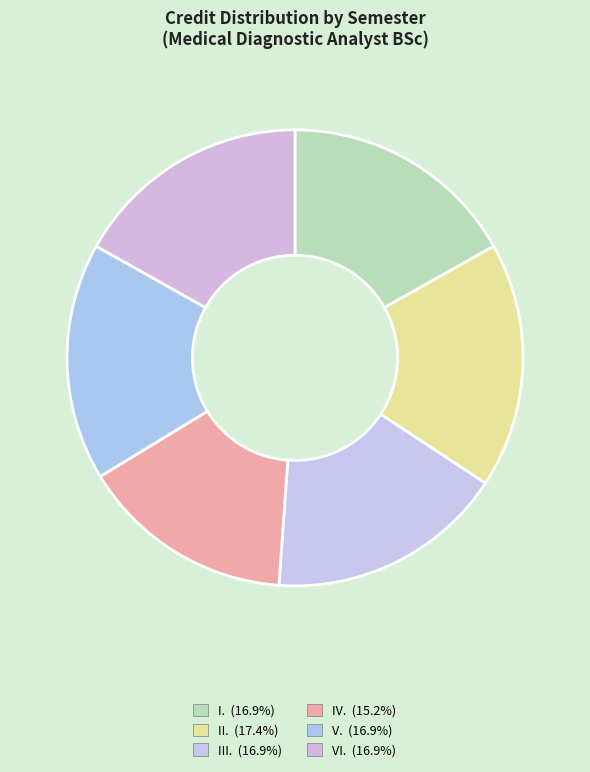

How many segments does this pie chart have?

6